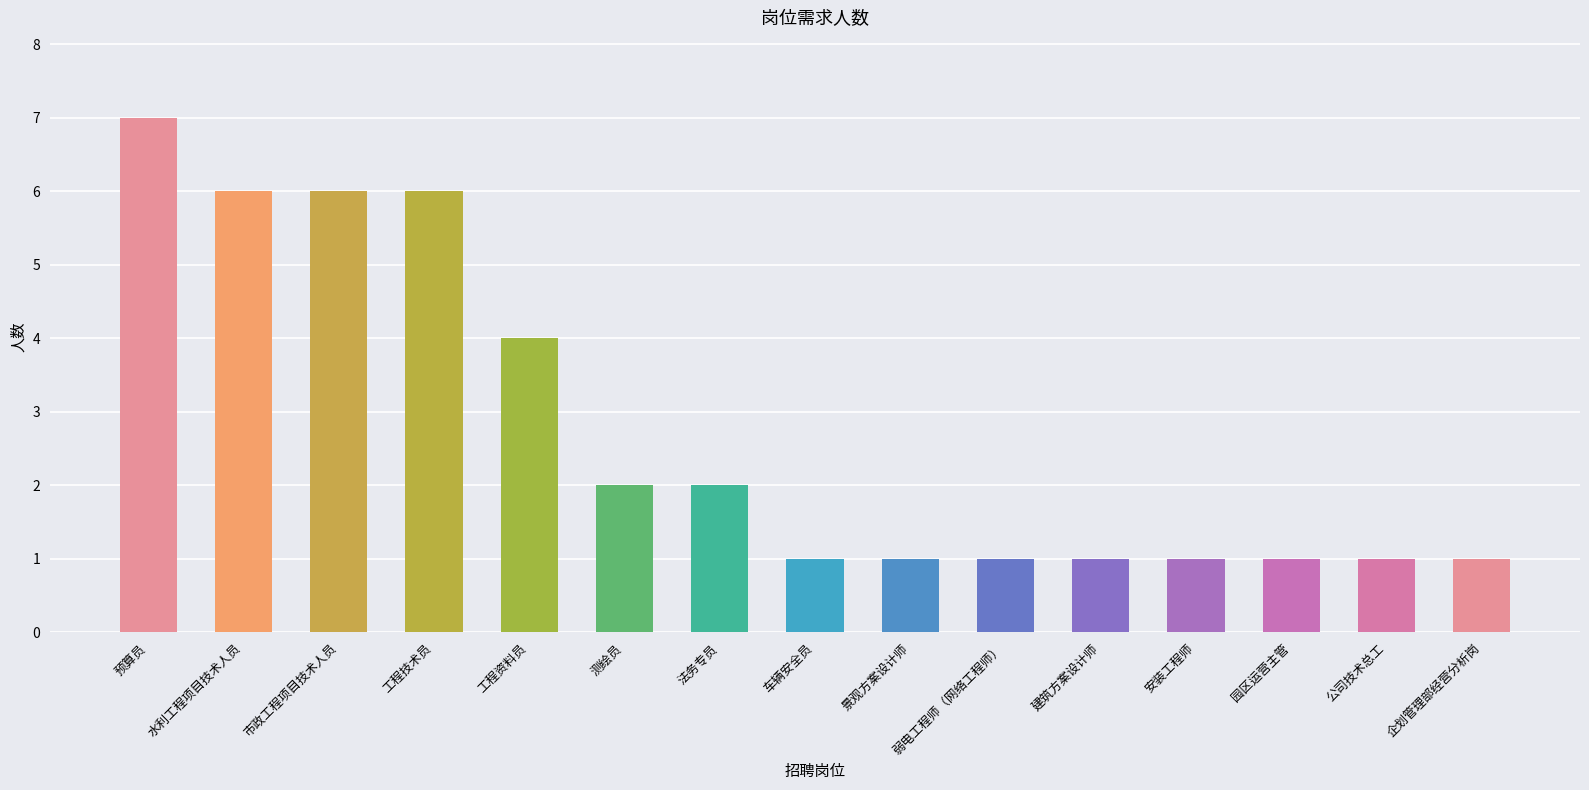

Is it true that the value at 水利工程项目技术人员 is 6?

True